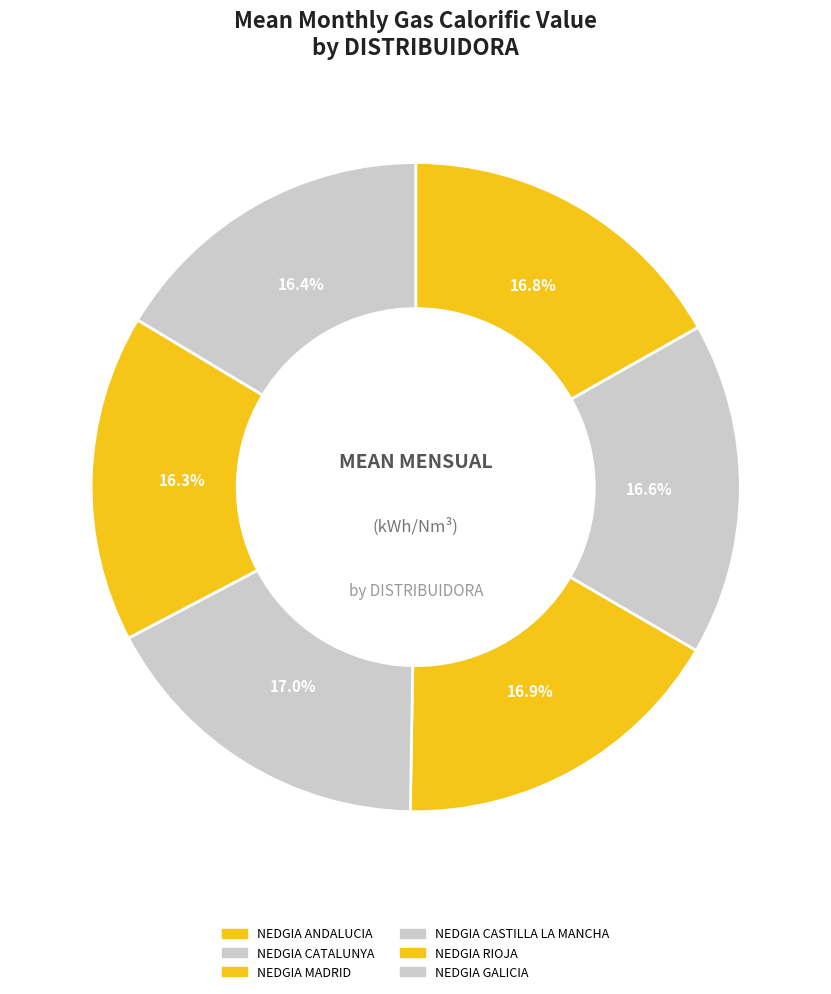

How many slices are in this pie chart?

6